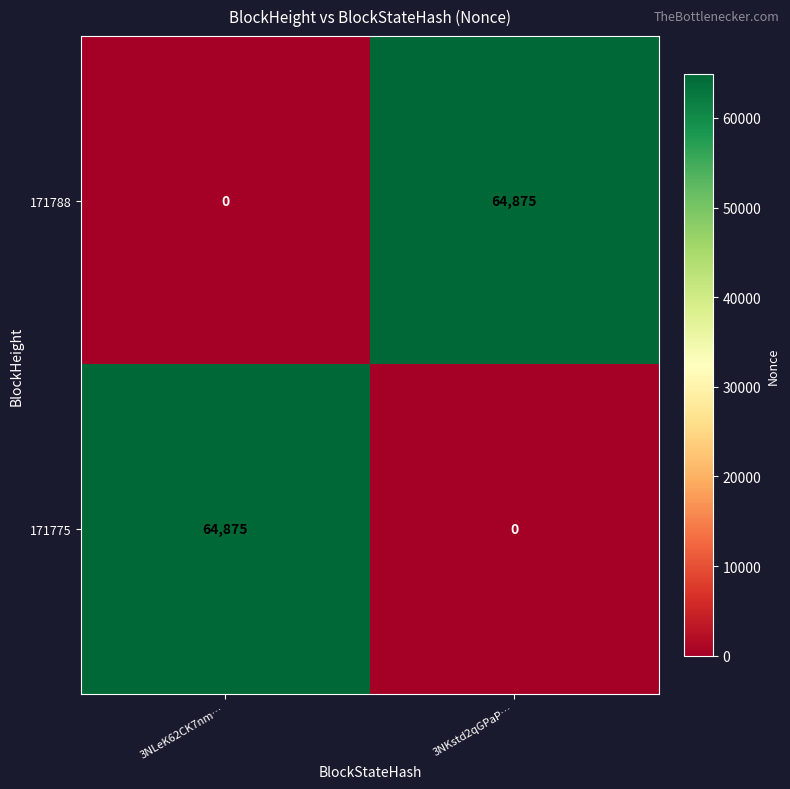

What is the average value of the 171775 series?

32438